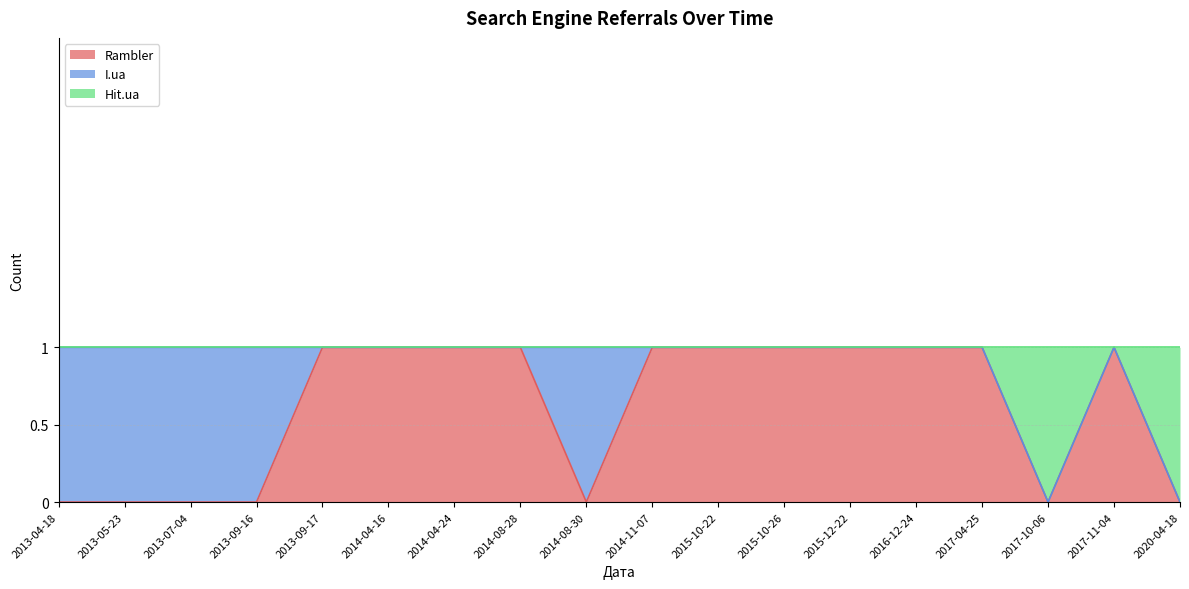

True or false: Rambler has more than 2 interior local peaks.

False